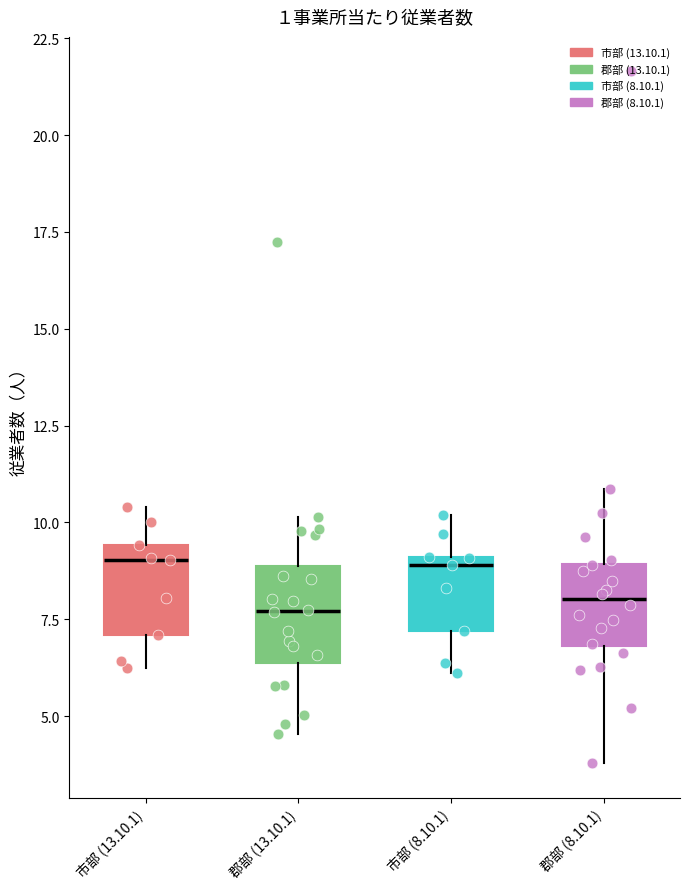

Where does the lower whisker of the box for 郡部 (13.10.1) end on the y-axis? The values are not printed on the chart, so give them approximately, as read against the axis.

4.5